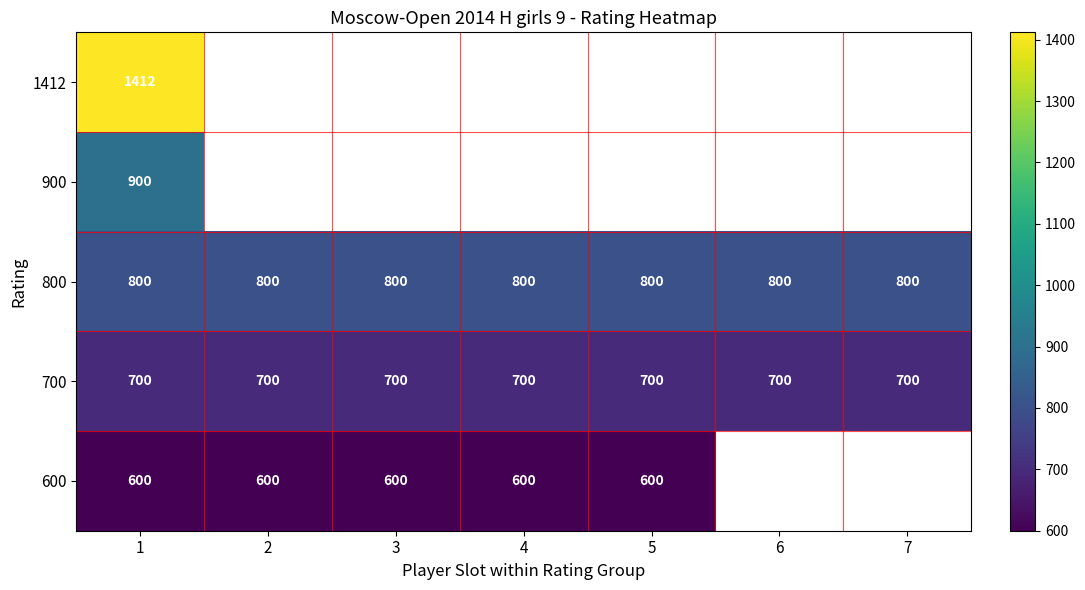

What is the approximate value of 700 at 7?

700